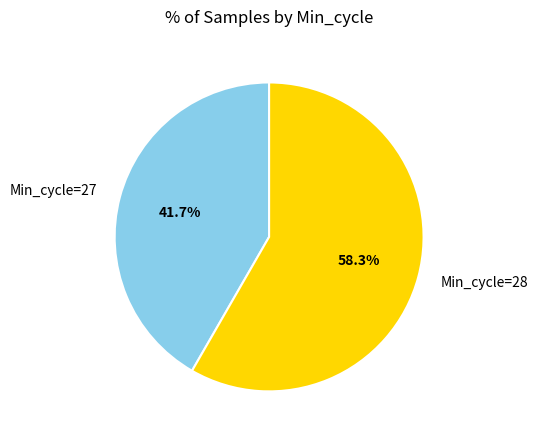

Is there any slice that represents more than half of the pie?

Yes